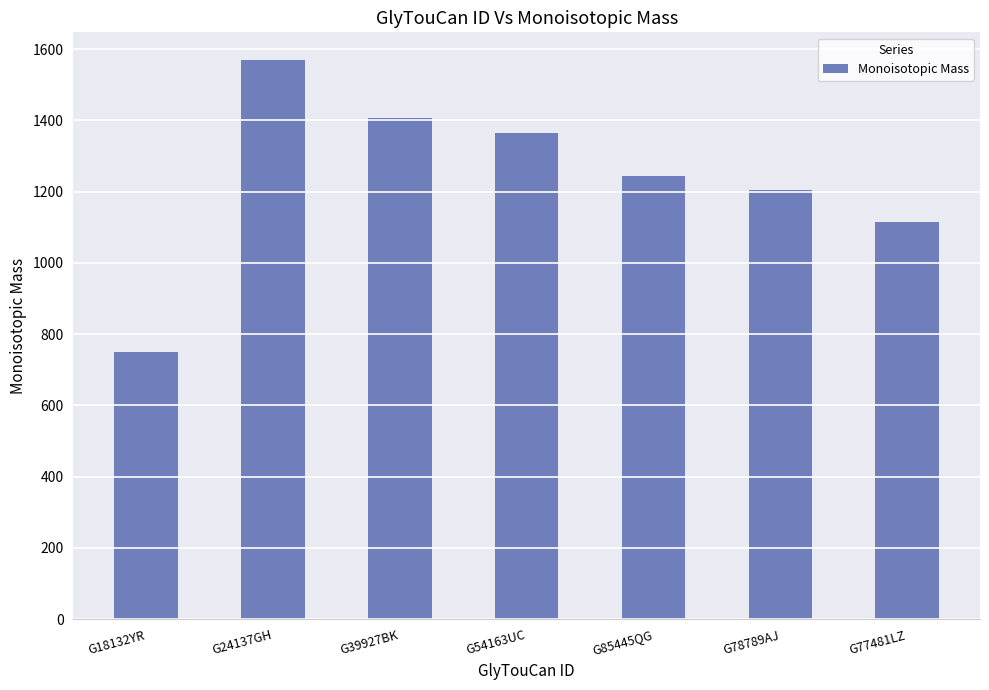

What is the greatest value displayed?

1568.6